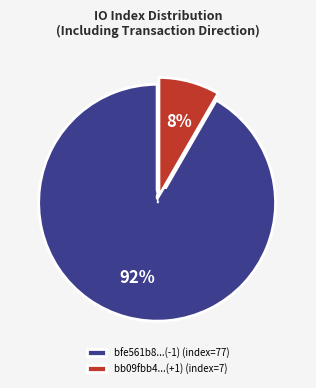

The bb09fbb4...(+1) (index=7) slice represents 8% of the pie. True or false?

True